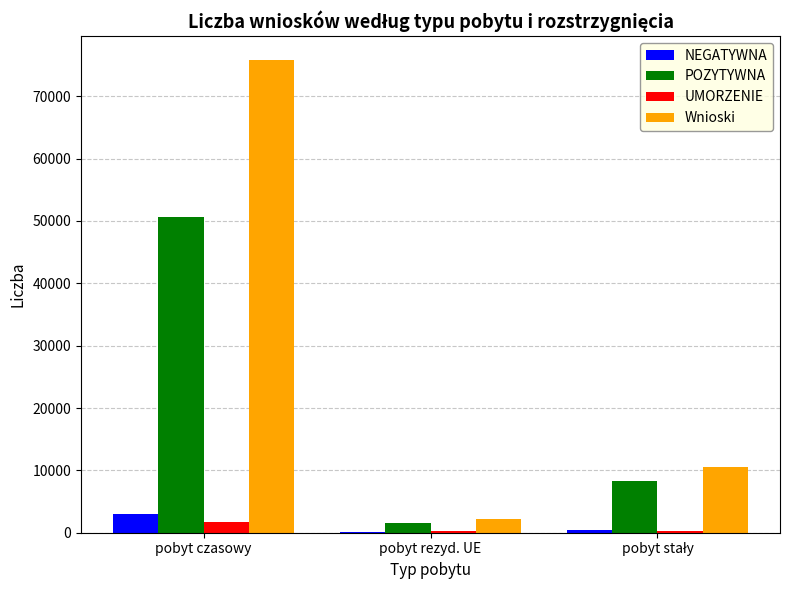

Which category has the highest value across all series?

pobyt czasowy